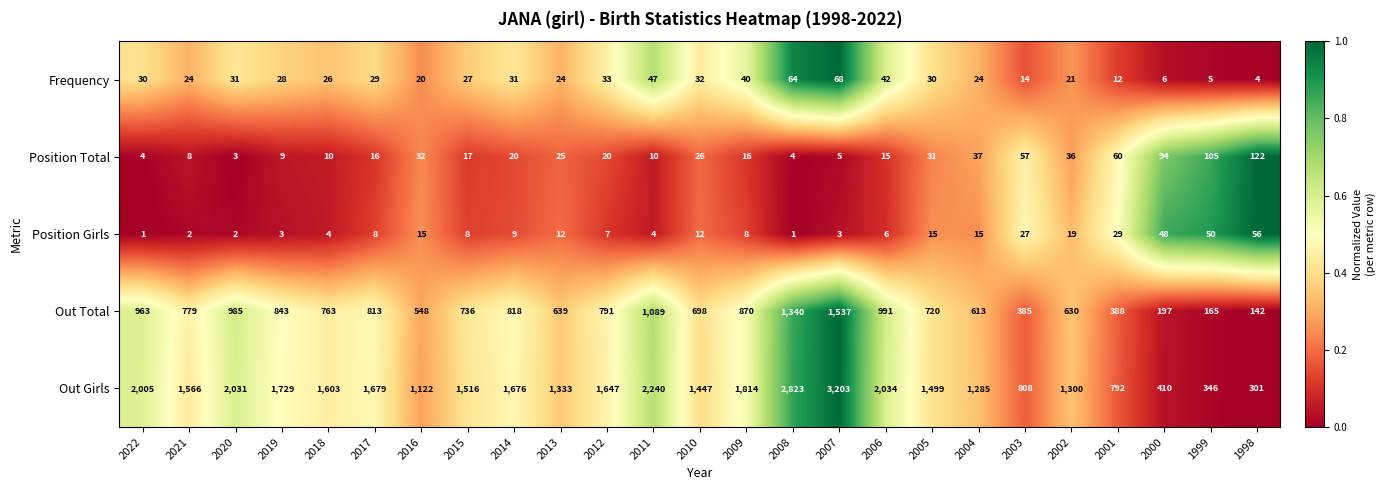

At 2012, list the series in order from smallest to largest.

Position Girls, Position Total, Frequency, Out Total, Out Girls